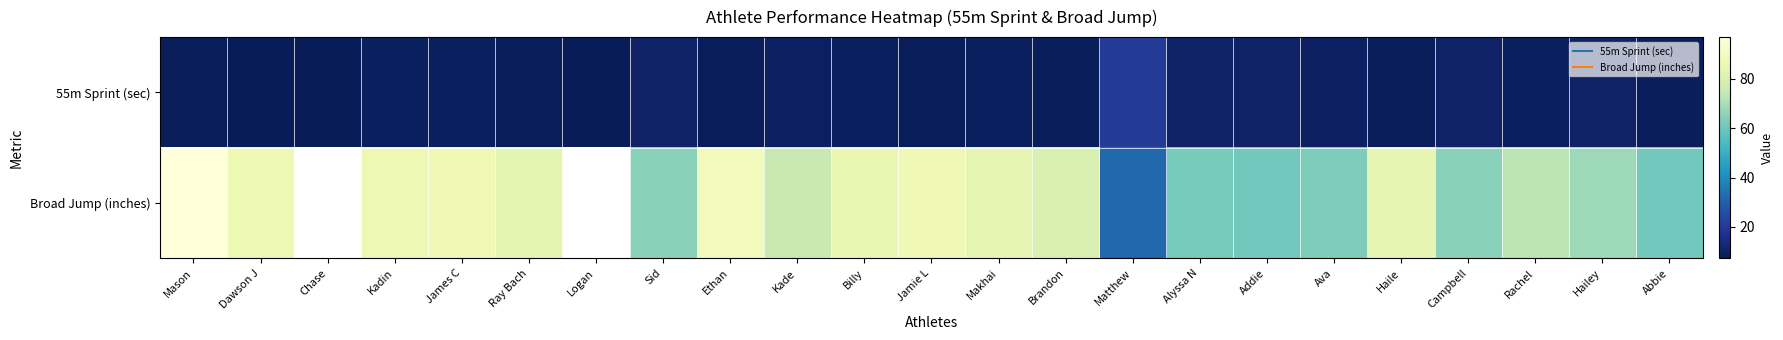

At how many categories does at least one series exceed 63?

16